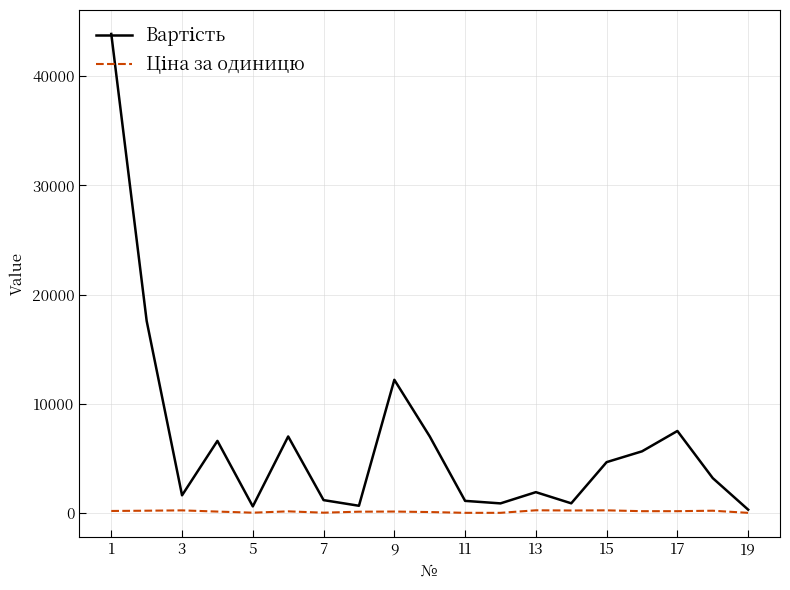

What is the minimum value for Вартість?

295.2